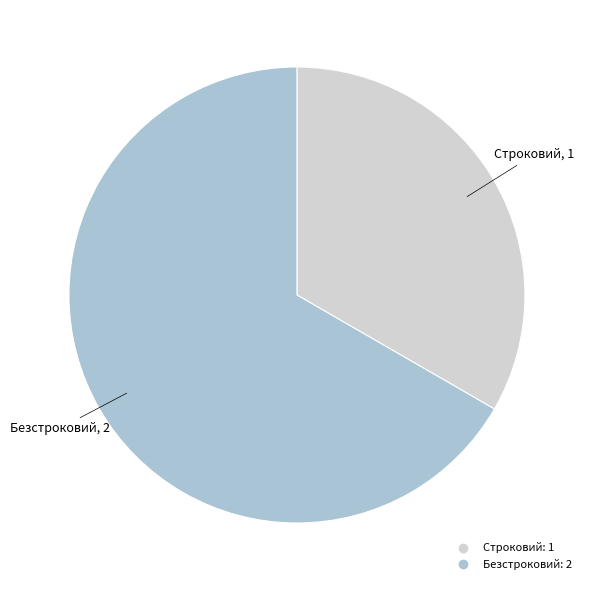

Combined, do Строковий and Безстроковий account for over 50%?

Yes